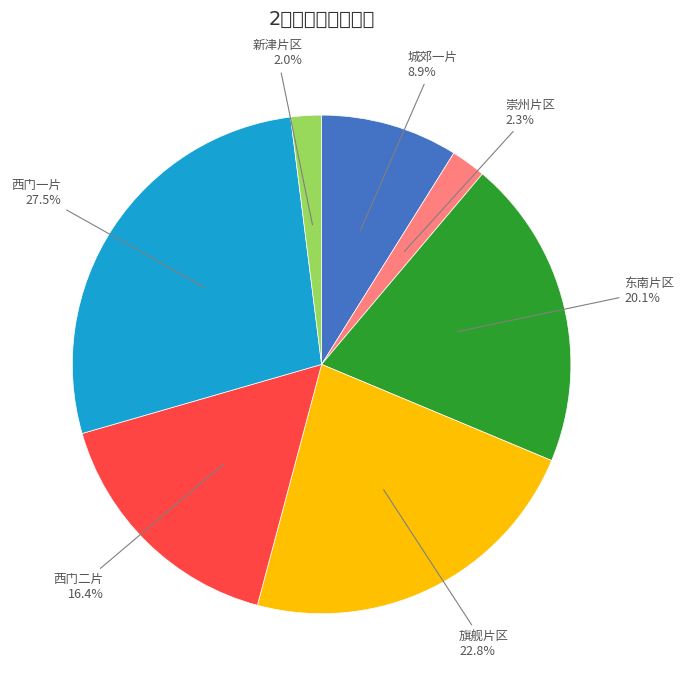

Is there a majority slice in this chart?

No